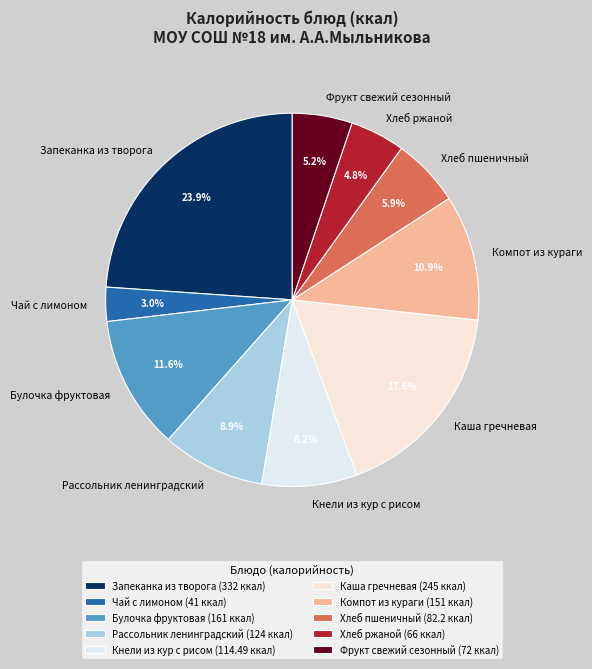

Do Каша гречневая and Запеканка из творога together represent more than half of the pie?

No